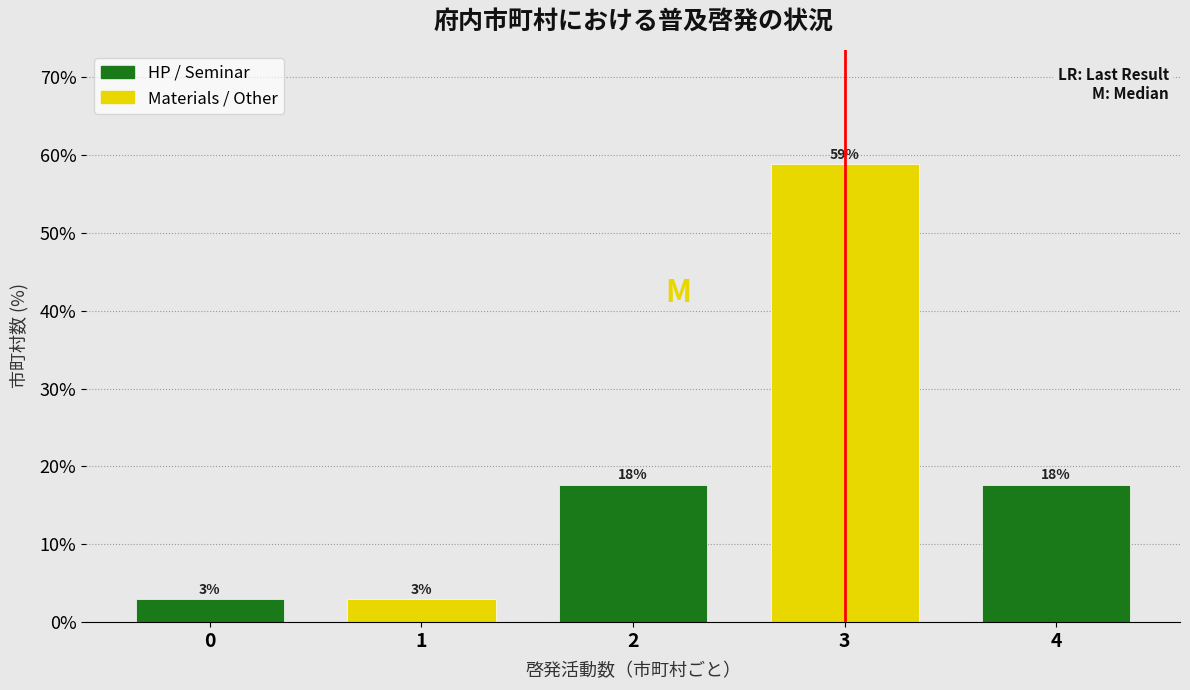

How many bars are there in total?

5